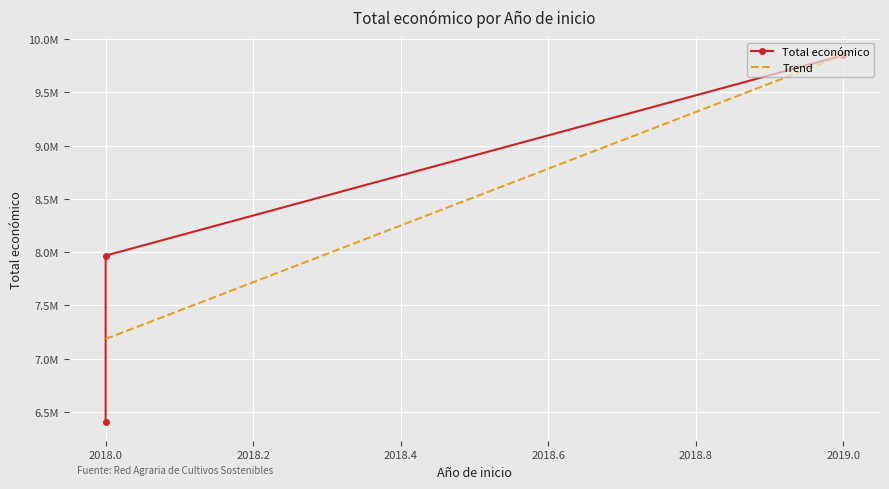

Which series changed the most between 2018.0 and 2019.0?

Trend